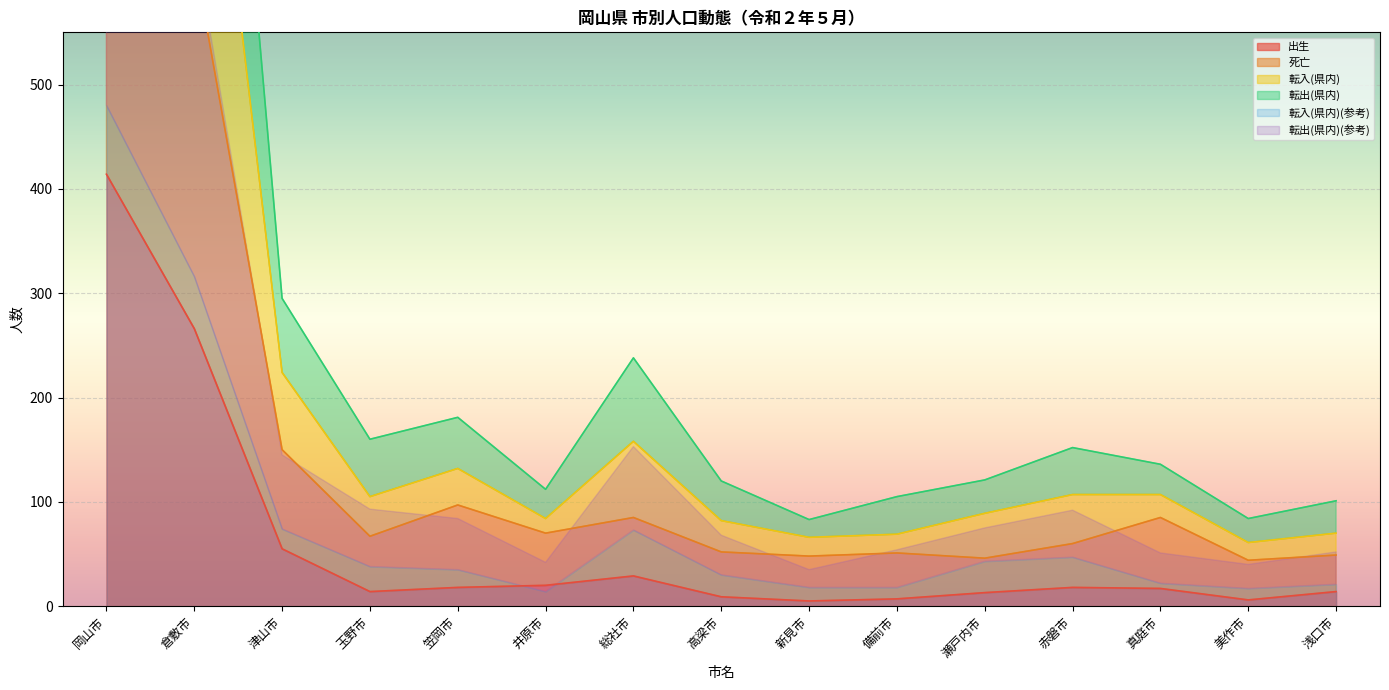

Between 新見市 and 備前市, which is larger?

備前市